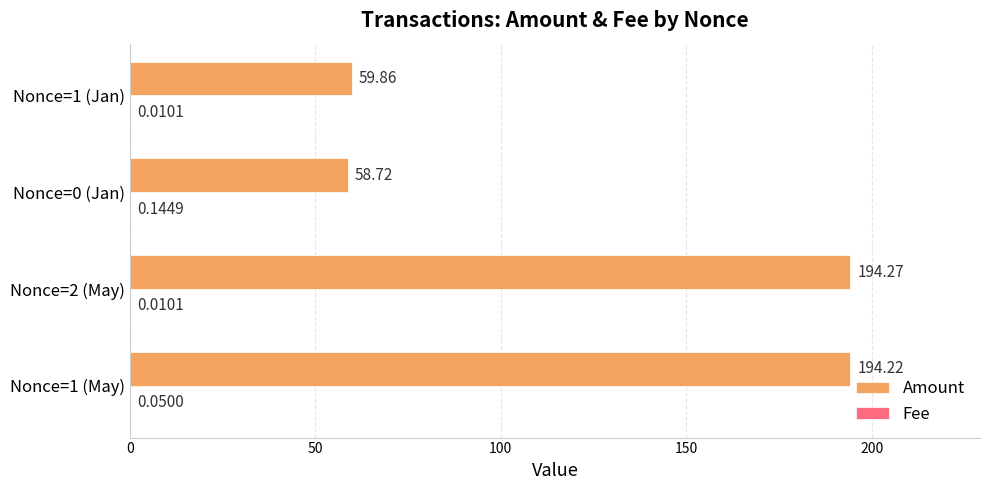

What is the sum of all Amount values?

507.1